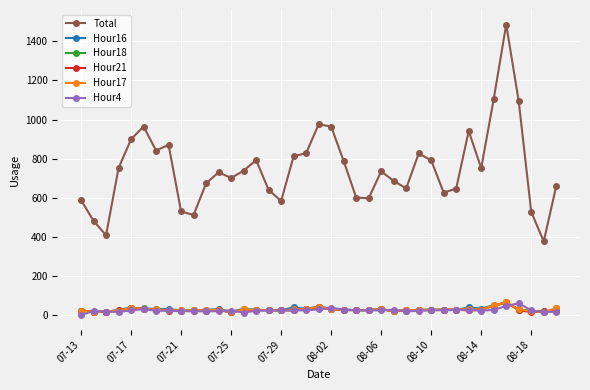

At how many categories does at least one series exceed 122?

39